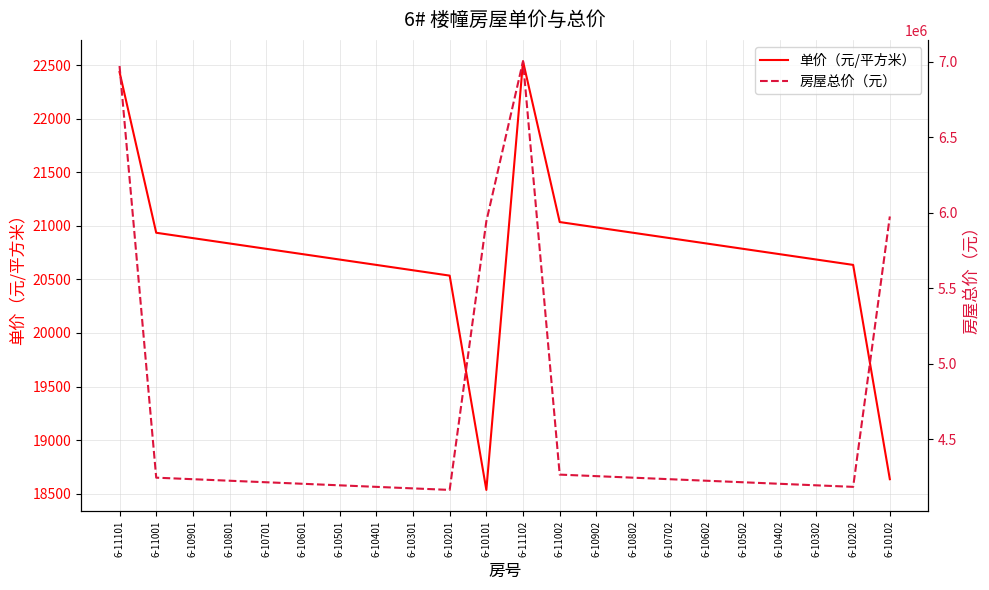

The value of 房屋总价（元） at 6-10701 is 4214574. True or false?

True